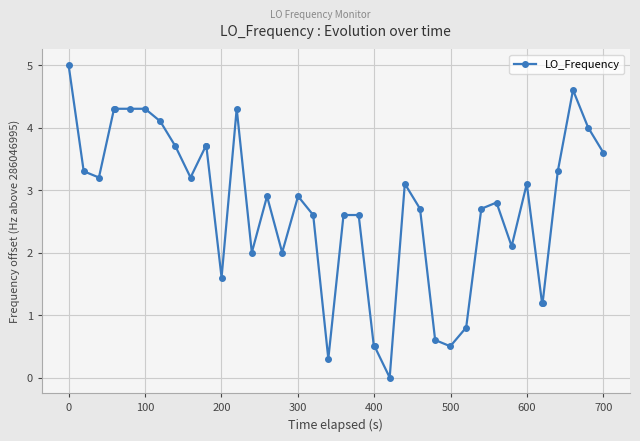

What is the value of the 6th point from the left?

4.3